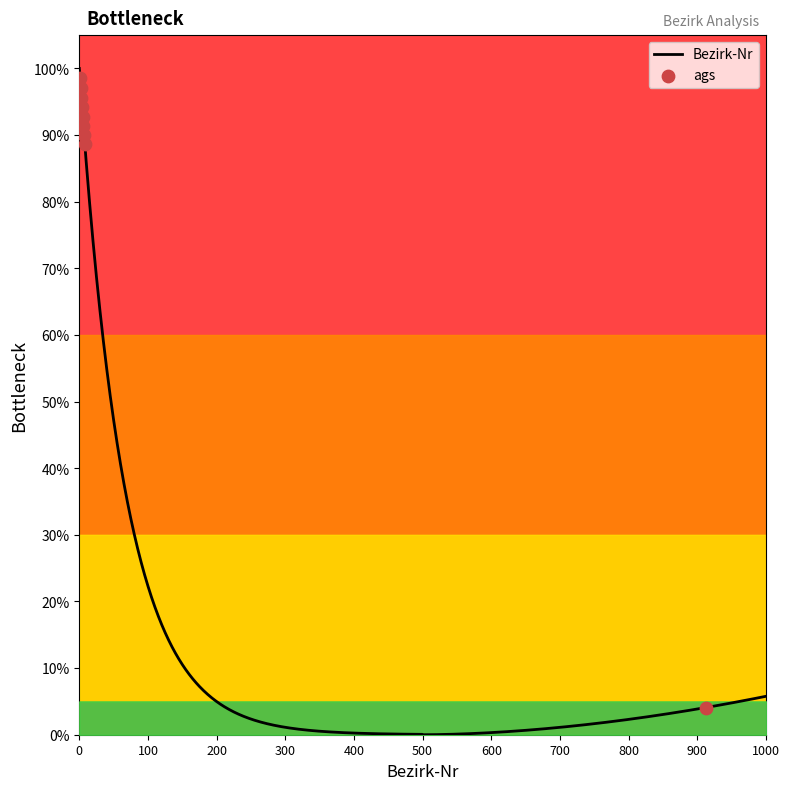

What is the change in value from 002 to 006?

-5.7